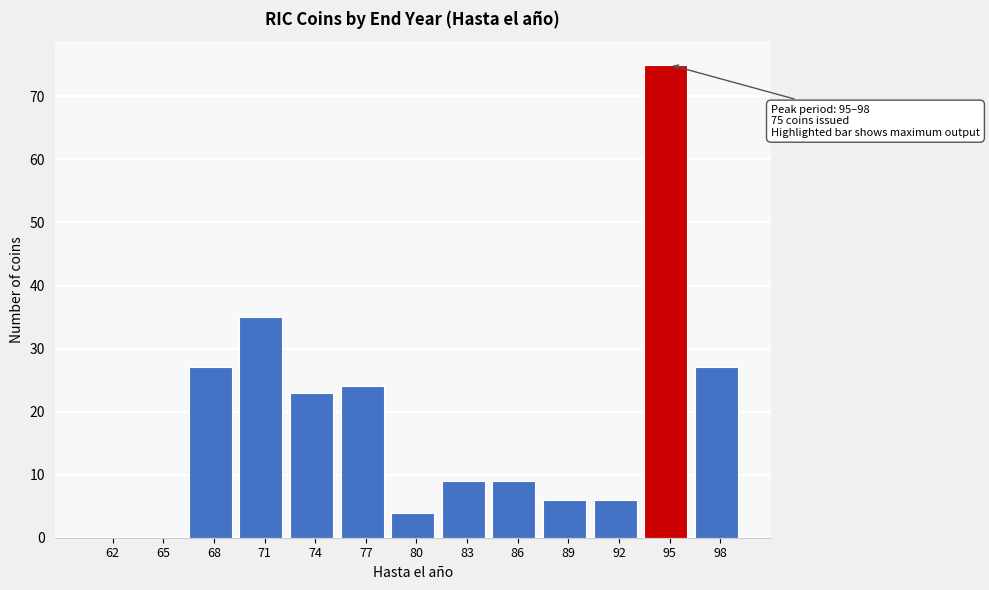

Reading left to right, what are all the values shown in this chart?

62=0	65=0	68=27	71=35	74=23	77=24	80=4	83=9	86=9	89=6	92=6	95=75	98=27